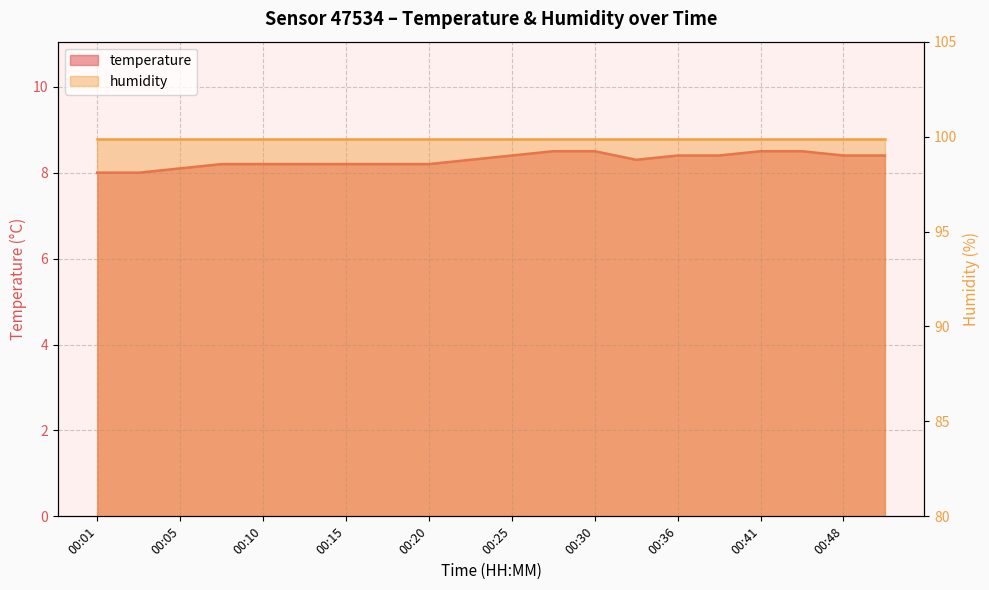

Rank the categories by value from lowest to highest.

00:01, 00:03, 00:05, 00:08, 00:10, 00:13, 00:15, 00:18, 00:20, 00:23, 00:33, 00:25, 00:36, 00:38, 00:48, 00:51, 00:28, 00:30, 00:41, 00:46